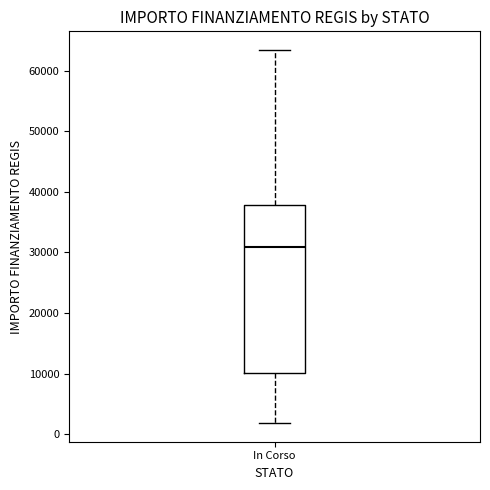

Transcribe this box plot: give where the median line is, the range the box spans, and where the two whiskers end, as read against the y-axis. The values are not printed on the chart, so give them approximately, as read against the axis.

median 31000, box 10000 to 38000, whiskers 2000 to 63000